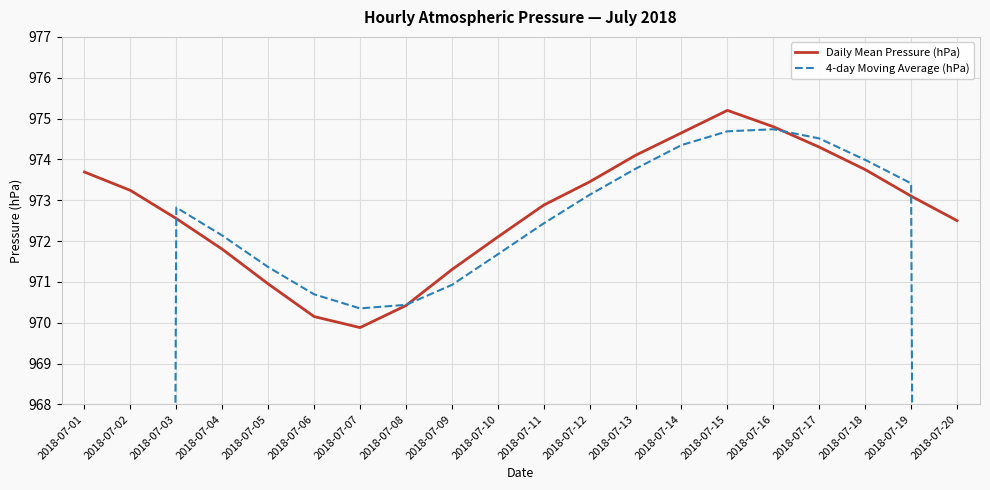

How many lines are shown in the chart?

2